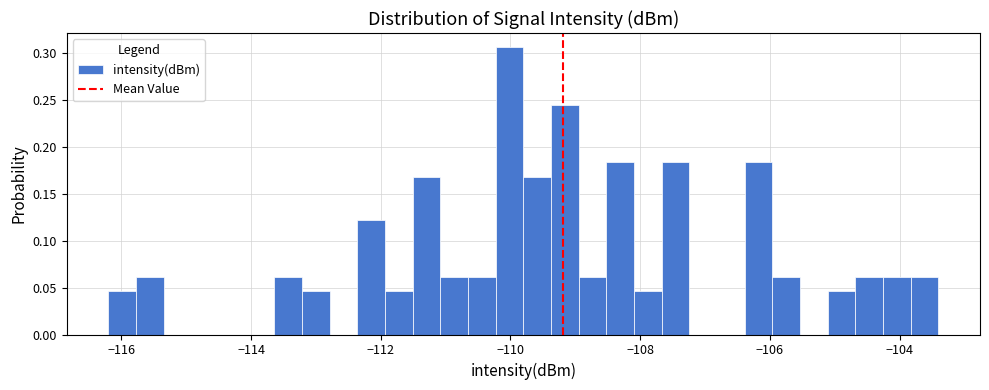

Around what value on the x-axis is the tallest bar? Give the approximate position of its centre, as read against the axis.

-110.0